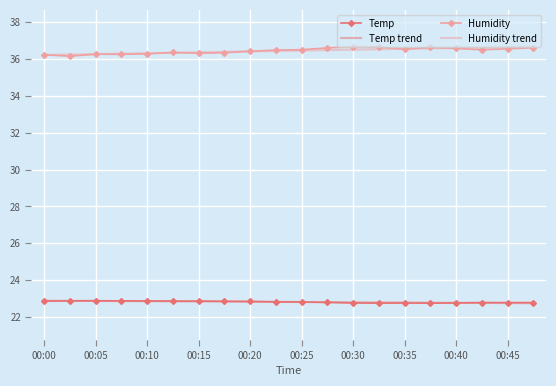

True or false: Temp and Humidity intersect in this chart.

False